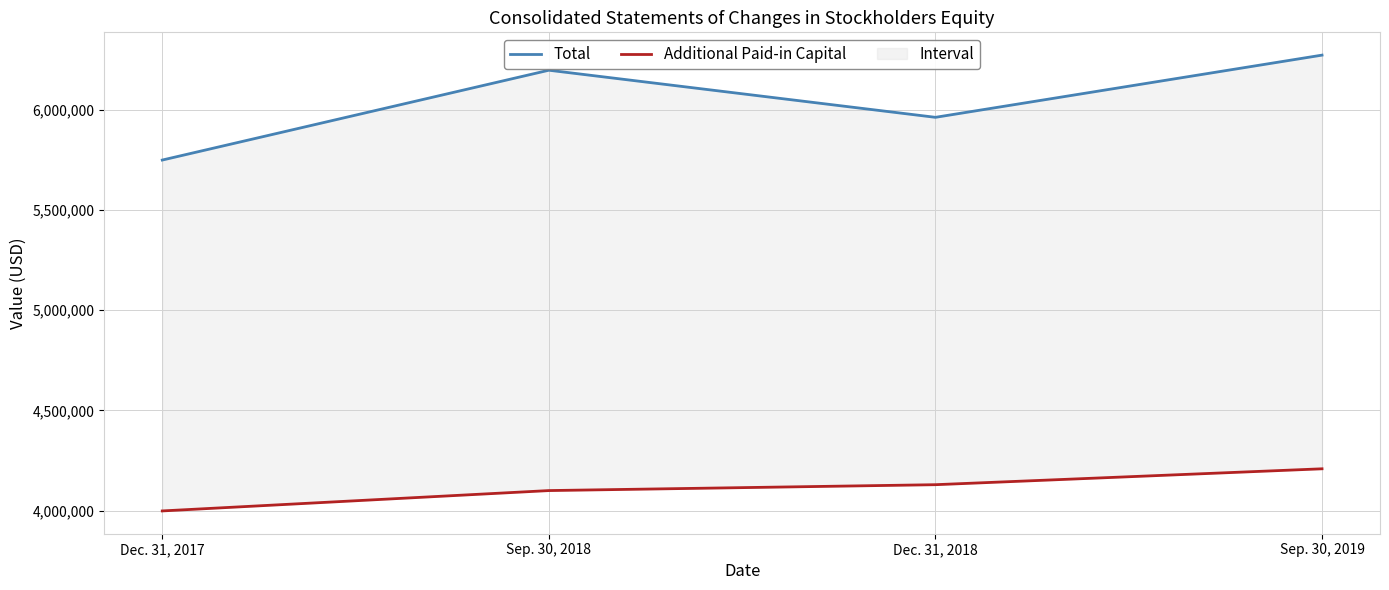

What is the label of the 1st point from the right?

Sep. 30, 2019